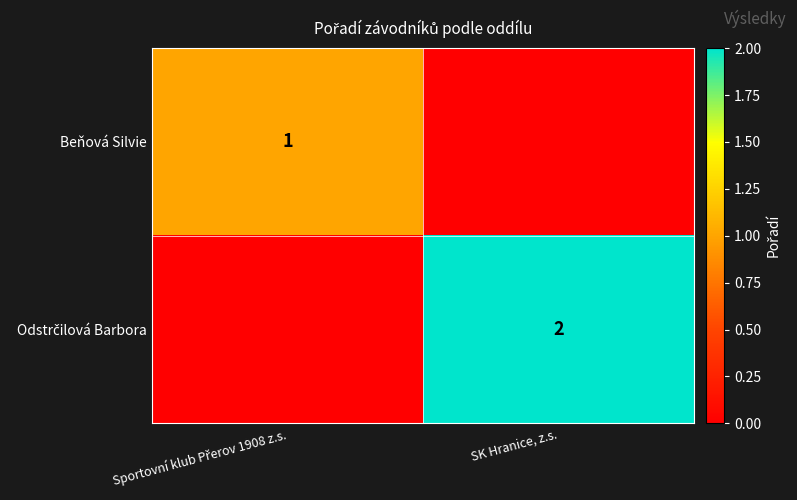

What is the average value of the Odstrčilová Barbora series?

1